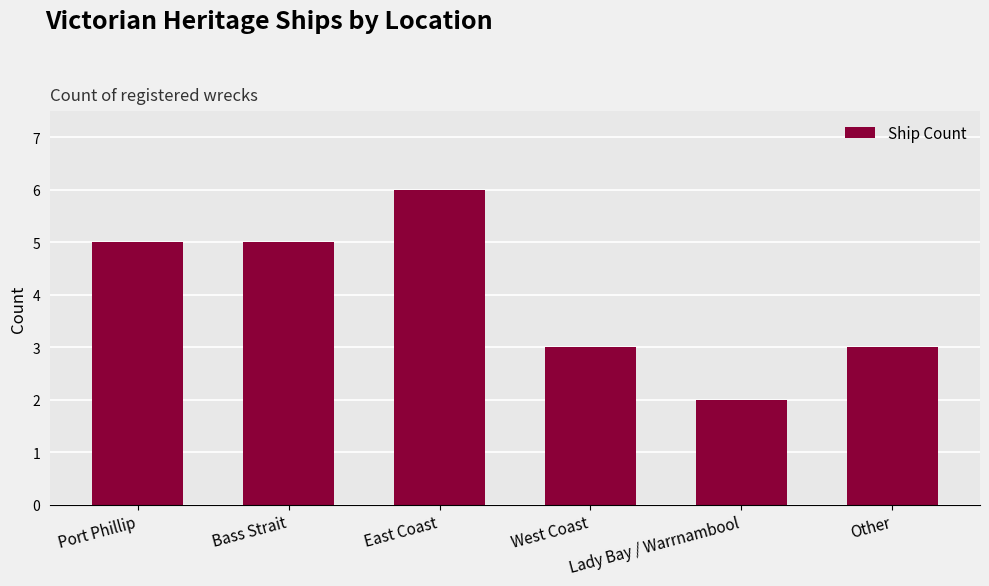

What position from the right is Bass Strait?

5